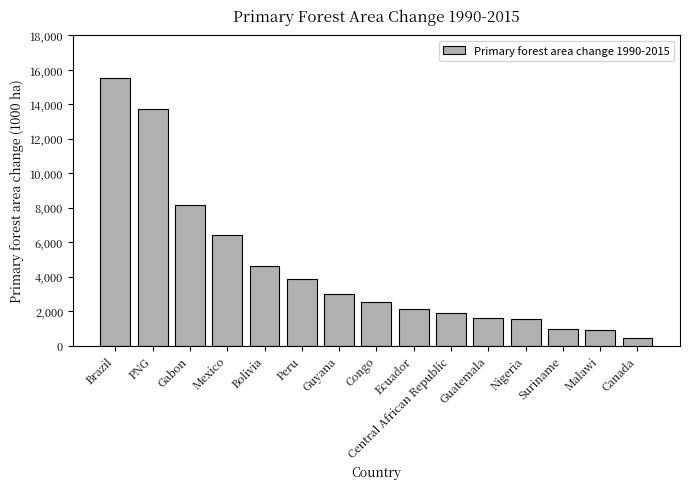

How many bars are there in total?

15